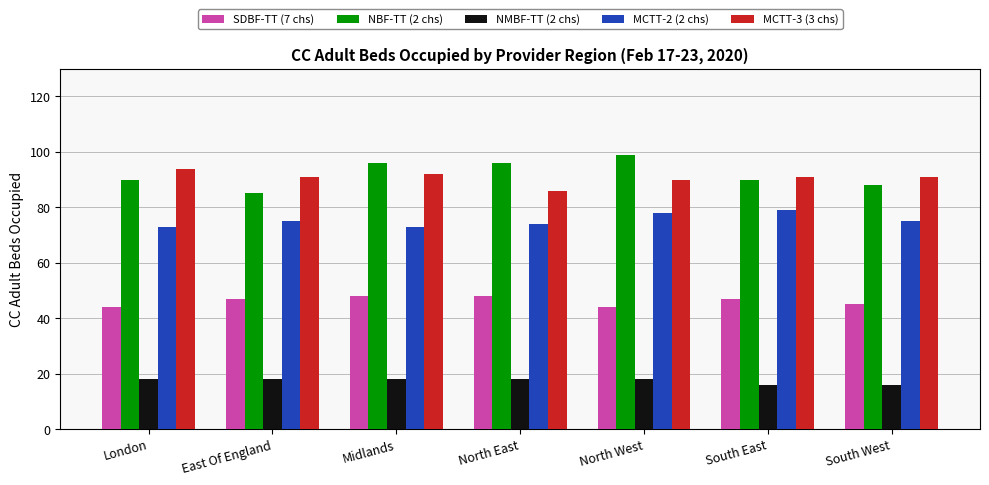

What is the average value of the SDBF-TT (7 chs) series?

46